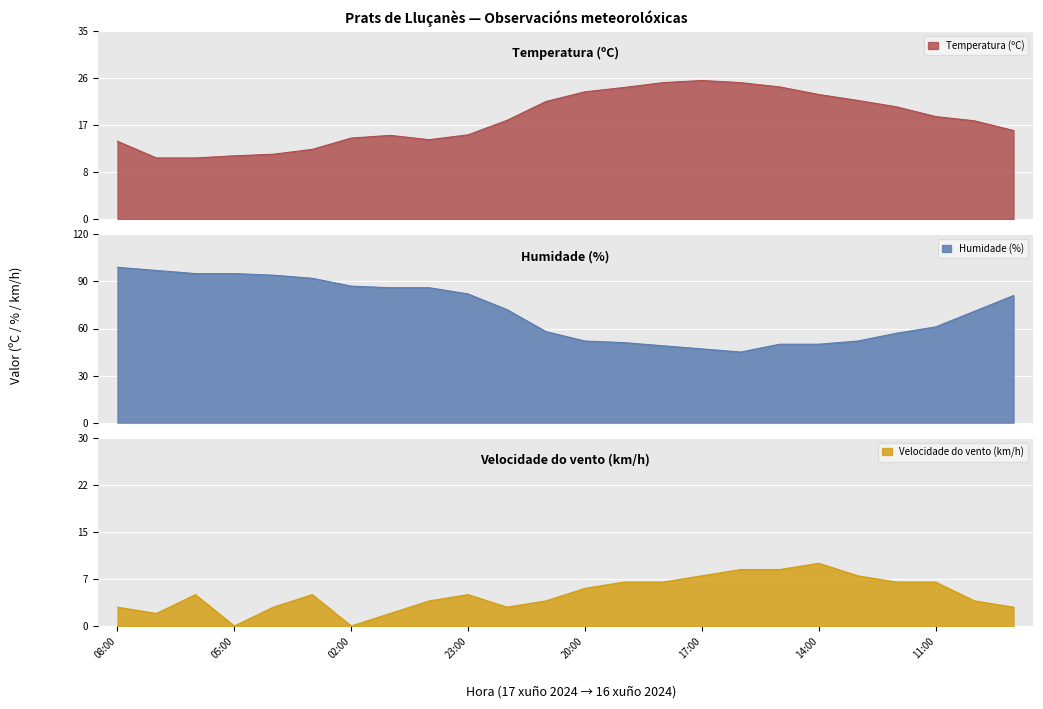

What is the difference between the highest and lowest values at 00:00?

82.0